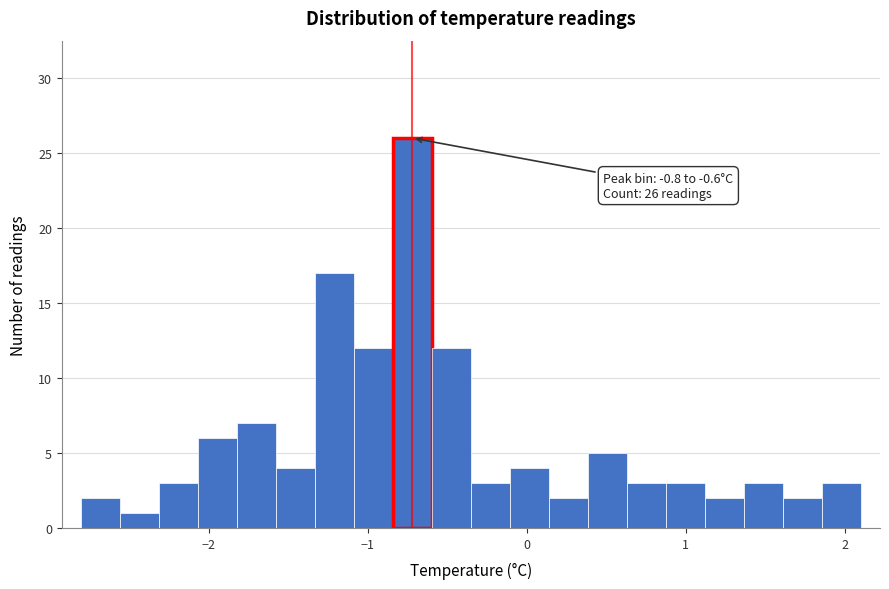

Read against the x-axis, roughly where is the centre of the tallest bar?

-0.7